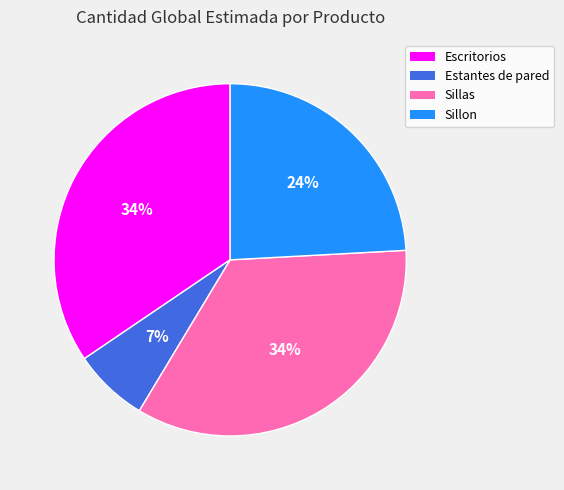

To the nearest percent, what percentage of the pie is Estantes de pared?

7%